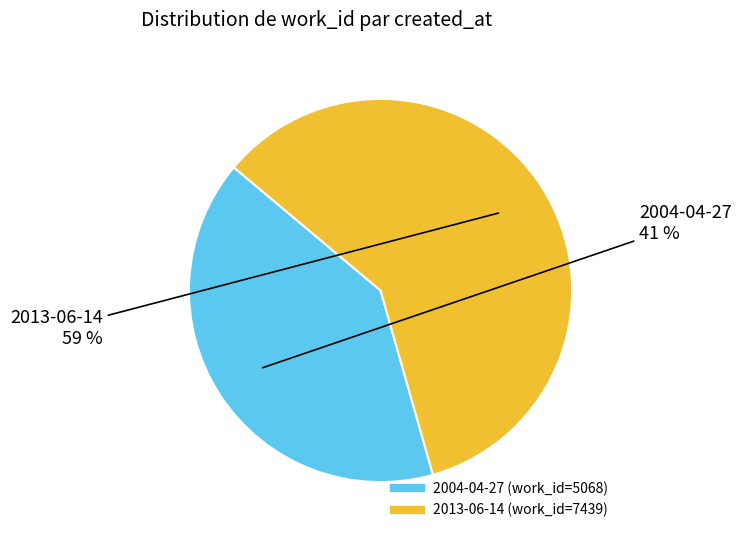

To the nearest percent, what is the combined percentage of 2013-06-14 and 2004-04-27?

100%